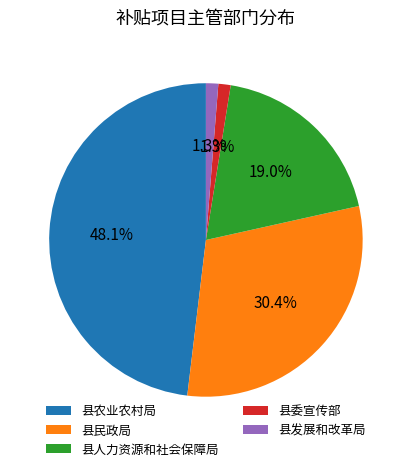

To the nearest percent, what is the difference between the 县委宣传部 and 县人力资源和社会保障局 slice percentages?

18%